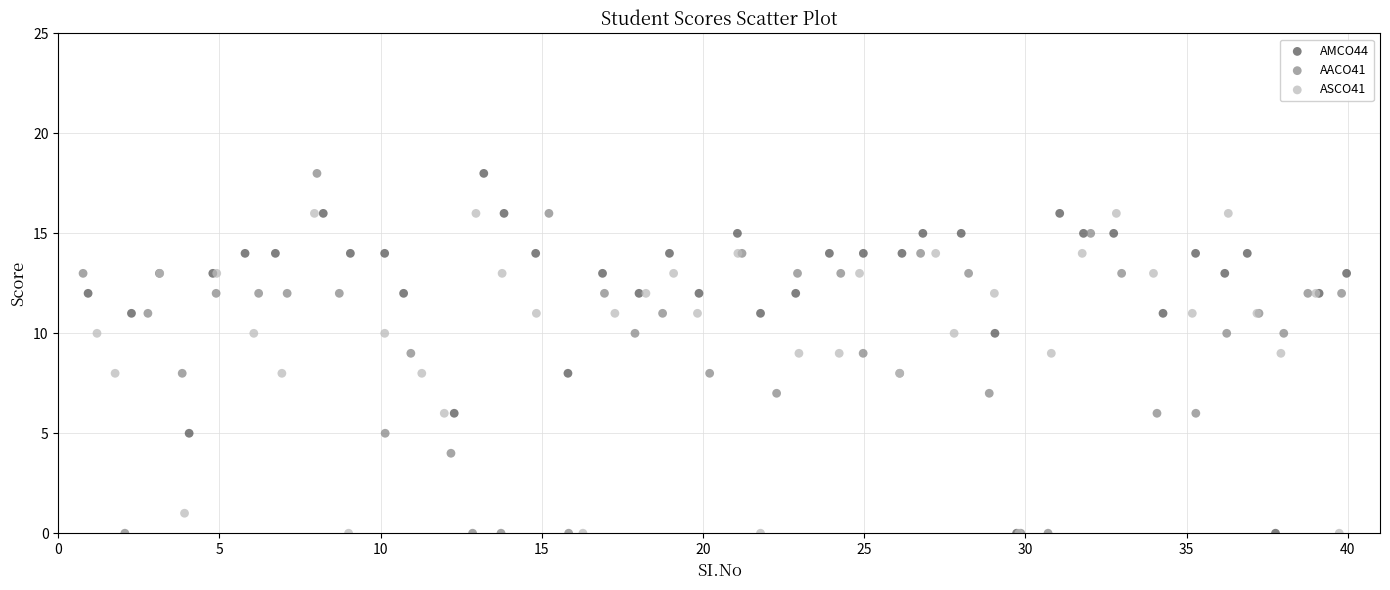

What are all the series names shown in the legend?

AMCO44, AACO41, ASCO41